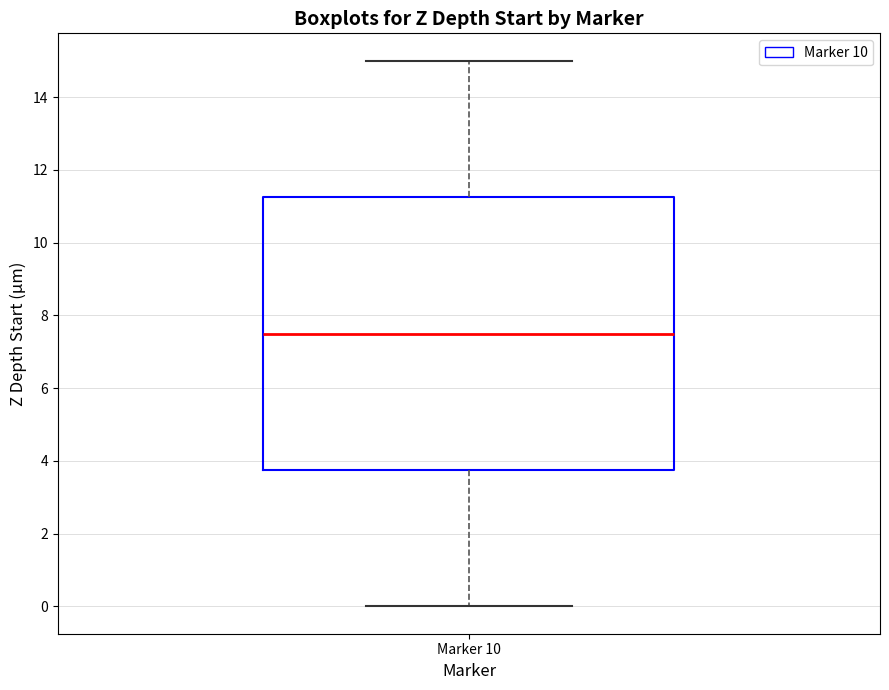

Where does the median line of the box for Marker 10 sit on the y-axis? The values are not printed on the chart, so give them approximately, as read against the axis.

7.6